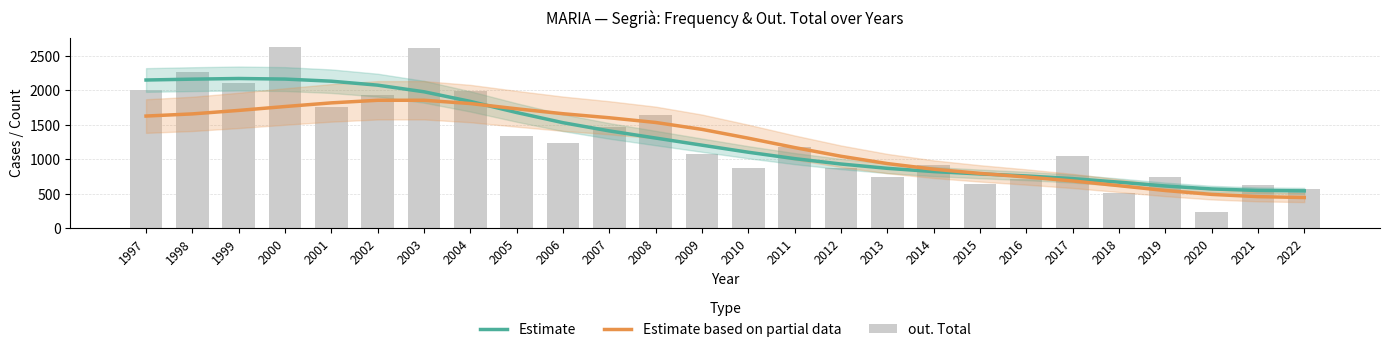

Reading left to right, what are all the values shown in this chart?

Estimate: 1997=2151.2	1998=2163.7	1999=2173.2	2000=2164.8	2001=2133.9	2002=2076.4	2003=1980.1	2004=1840.2	2005=1678.7	2006=1531.0	2007=1411.6	2008=1307.7	2009=1204.2	2010=1101.6	2011=1008.8	2012=930.6	2013=867.8	2014=820.6	2015=786.6	2016=756.8	2017=718.7	2018=667.0	2019=611.3	2020=568.2	2021=546.4	2022=540.2
Estimate based on partial data: 1997=1627.4	1998=1658.7	1999=1709.3	2000=1765.8	2001=1819.0	2002=1856.5	2003=1856.9	2004=1809.2	2005=1732.9	2006=1661.2	2007=1602.6	2008=1534.2	2009=1433.9	2010=1305.7	2011=1169.6	2012=1043.3	2013=937.1	2014=855.2	2015=794.2	2016=742.1	2017=684.6	2018=615.9	2019=545.4	2020=489.2	2021=456.4	2022=443.6
out. Total: 1997=1999.0	1998=2270.0	1999=2111.0	2000=2636.0	2001=1763.0	2002=1940.0	2003=2613.0	2004=1998.0	2005=1344.0	2006=1234.0	2007=1467.0	2008=1637.0	2009=1083.0	2010=868.0	2011=1180.0	2012=874.0	2013=740.0	2014=922.0	2015=635.0	2016=715.0	2017=1044.0	2018=509.0	2019=739.0	2020=232.0	2021=621.0	2022=567.0